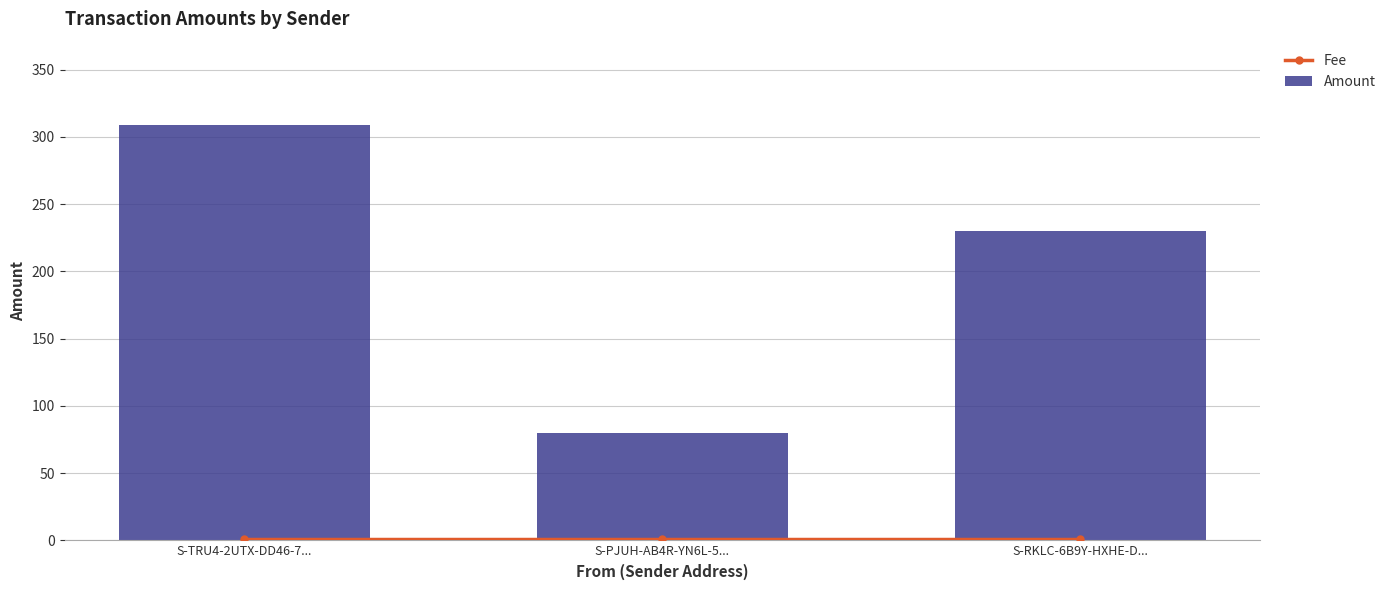

The value of Amount at S-RKLC-6B9Y-HXHE-D... is 230. True or false?

True